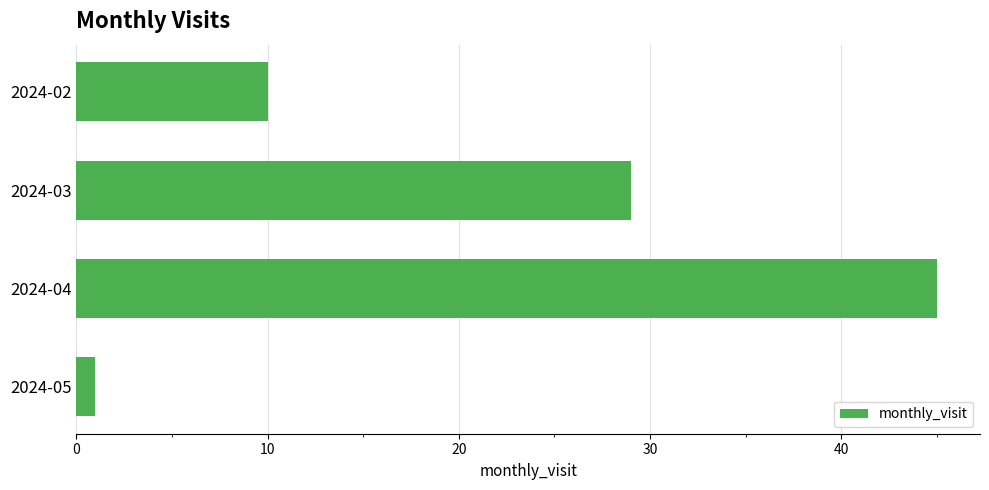

At which label is the value closest to 23?

2024-03